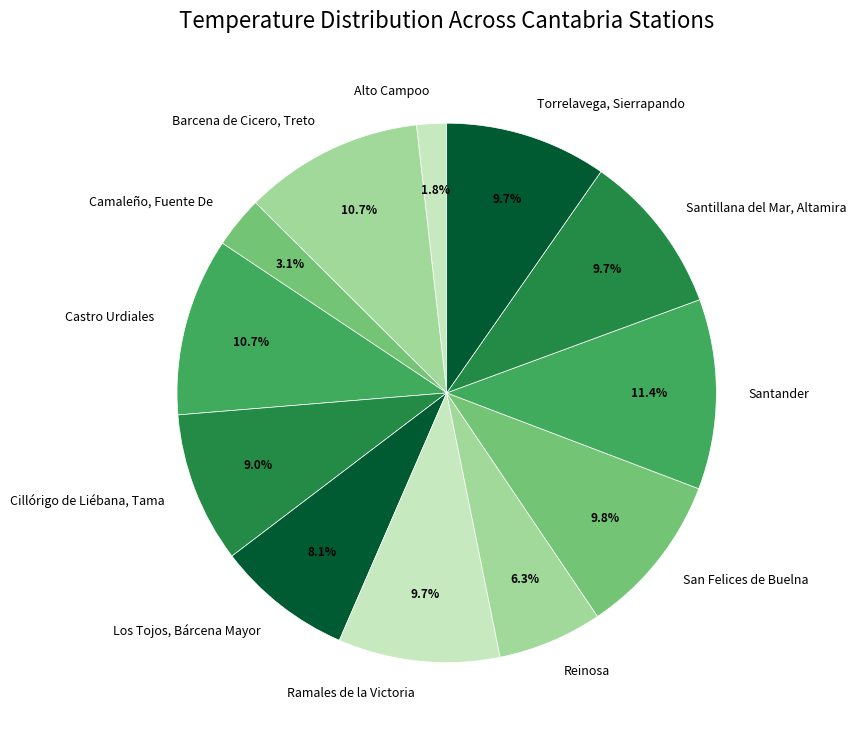

Is there any slice that represents more than half of the pie?

No